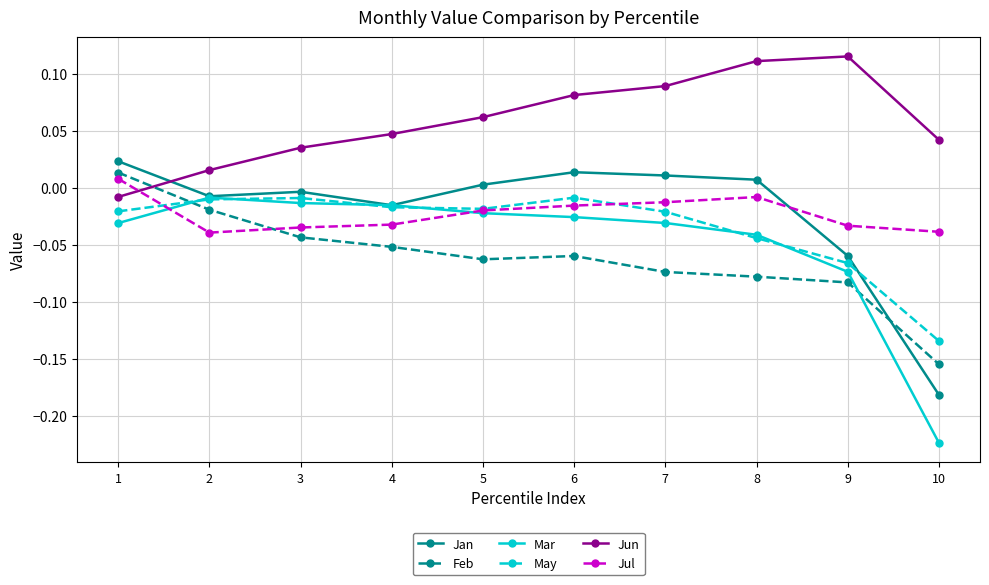

How many categories are shown in the chart?

10